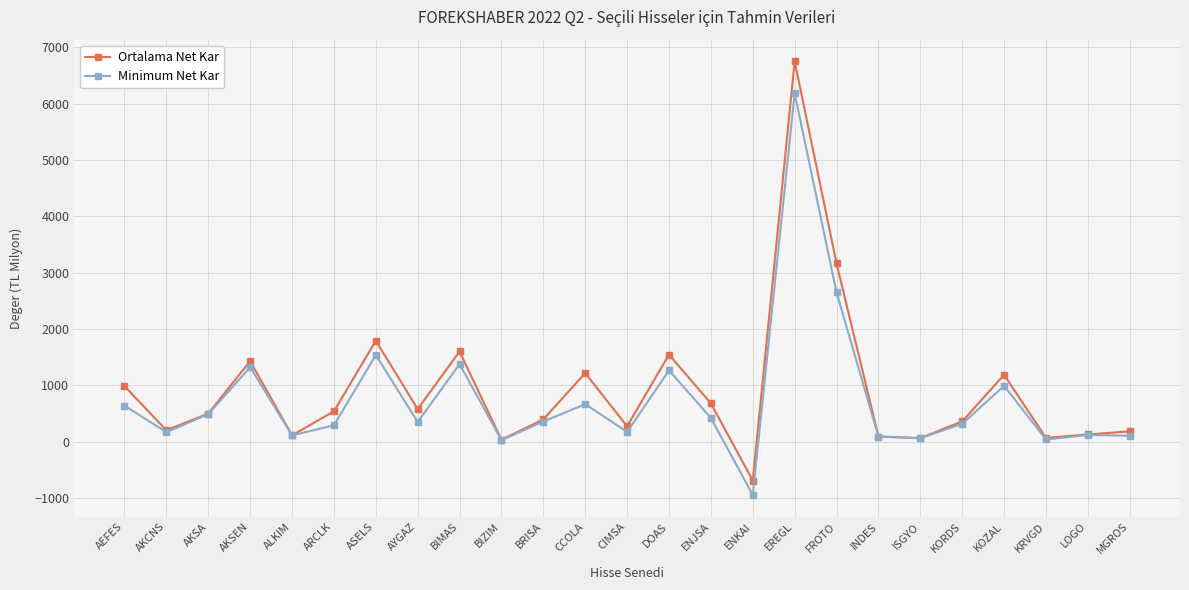

What is the greatest value displayed?

6748.5